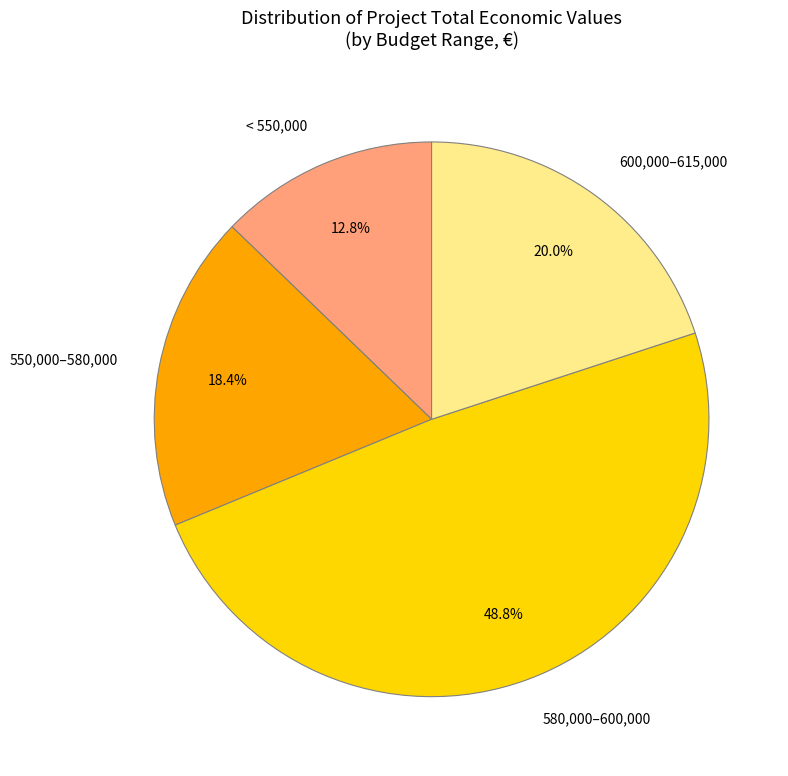

Which has a higher value, 550,000–580,000 or < 550,000?

550,000–580,000